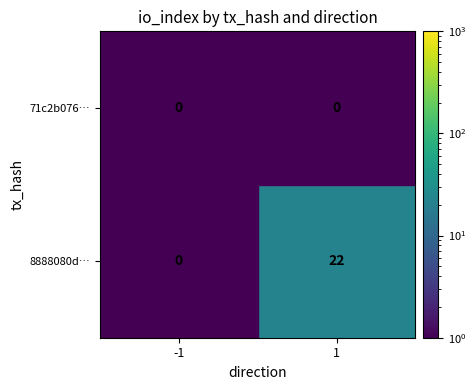

Rank the series at 1 from lowest to highest value.

71c2b076…, 8888080d…